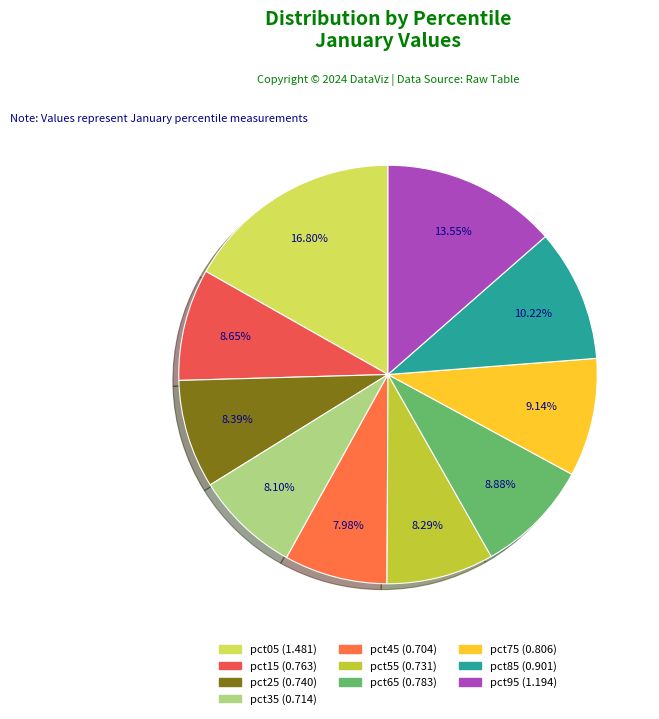

Which category has the smallest portion of the pie?

pct45